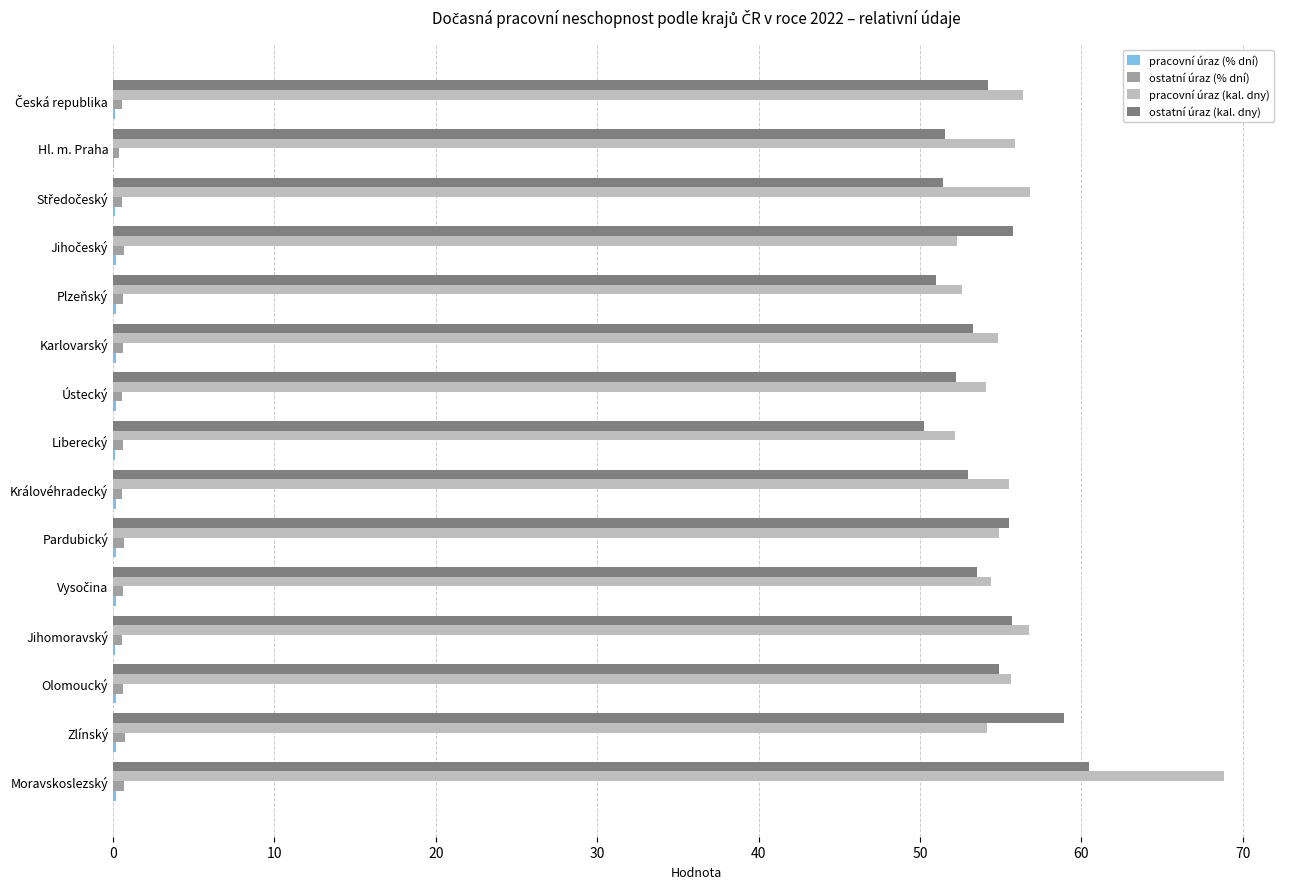

What is the greatest value displayed?

68.9